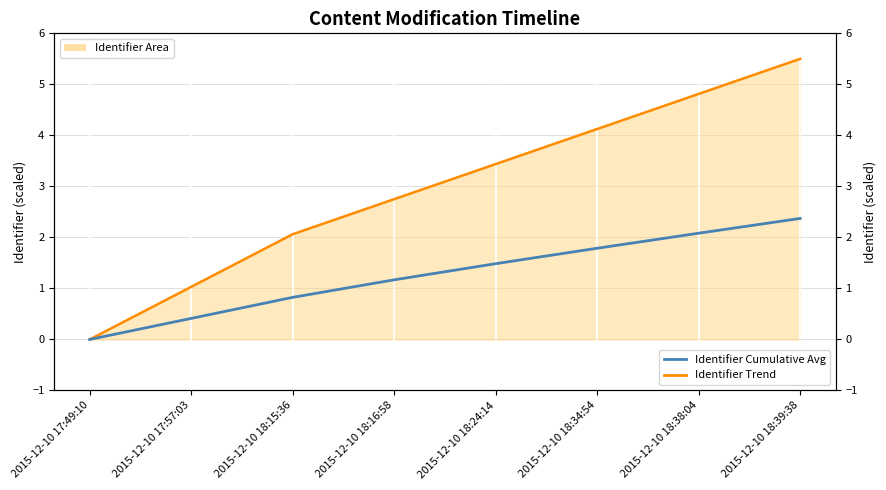

True or false: Identifier Cumulative Avg and Identifier Trend intersect in this chart.

False